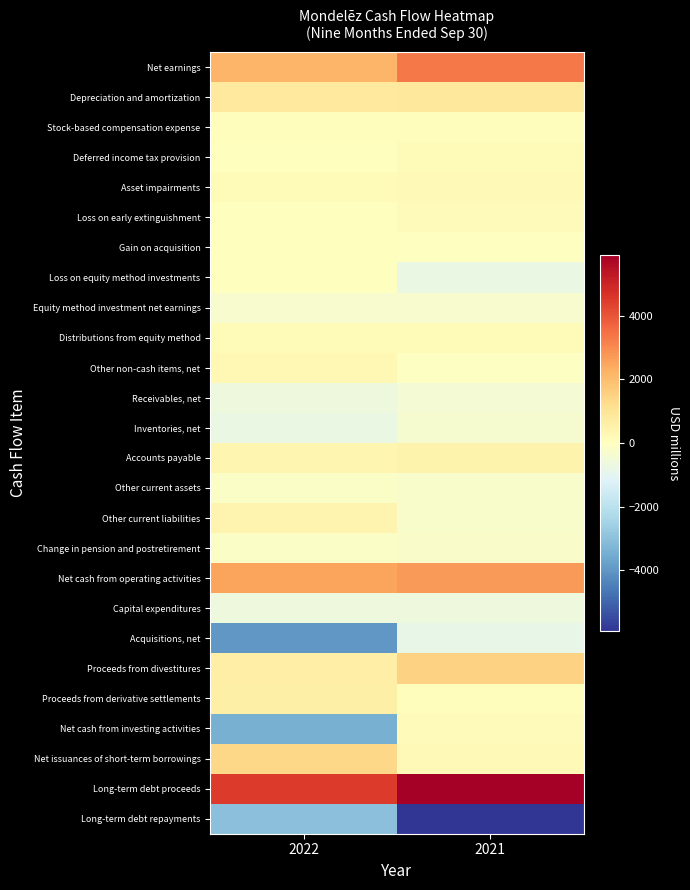

At which category is the sum across all series the highest?

2021